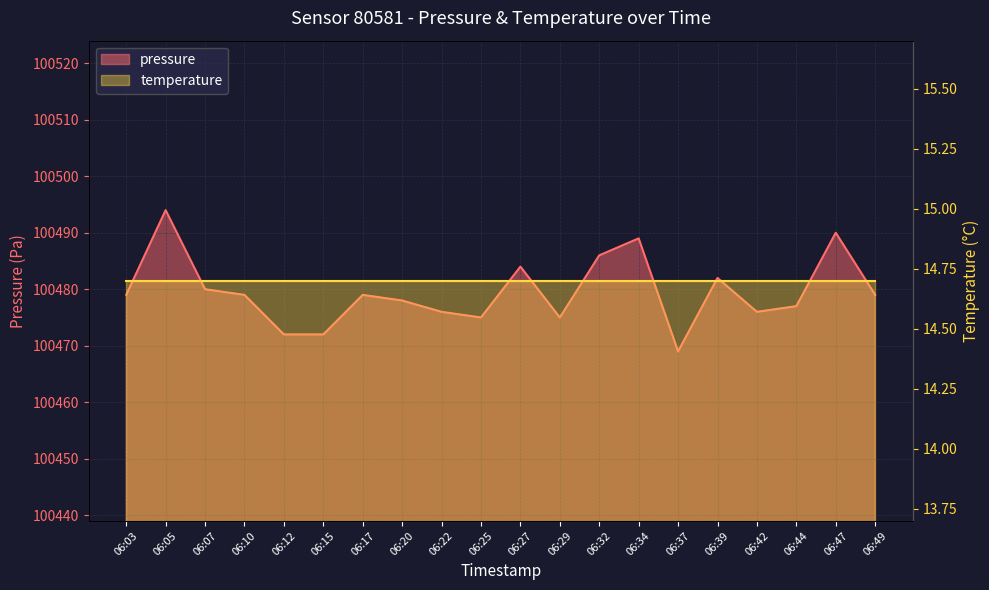

Reading left to right, list all the values displayed in this chart.

100479	100494	100480	100479	100472	100472	100479	100478	100476	100475	100484	100475	100486	100489	100469	100482	100476	100477	100490	100479